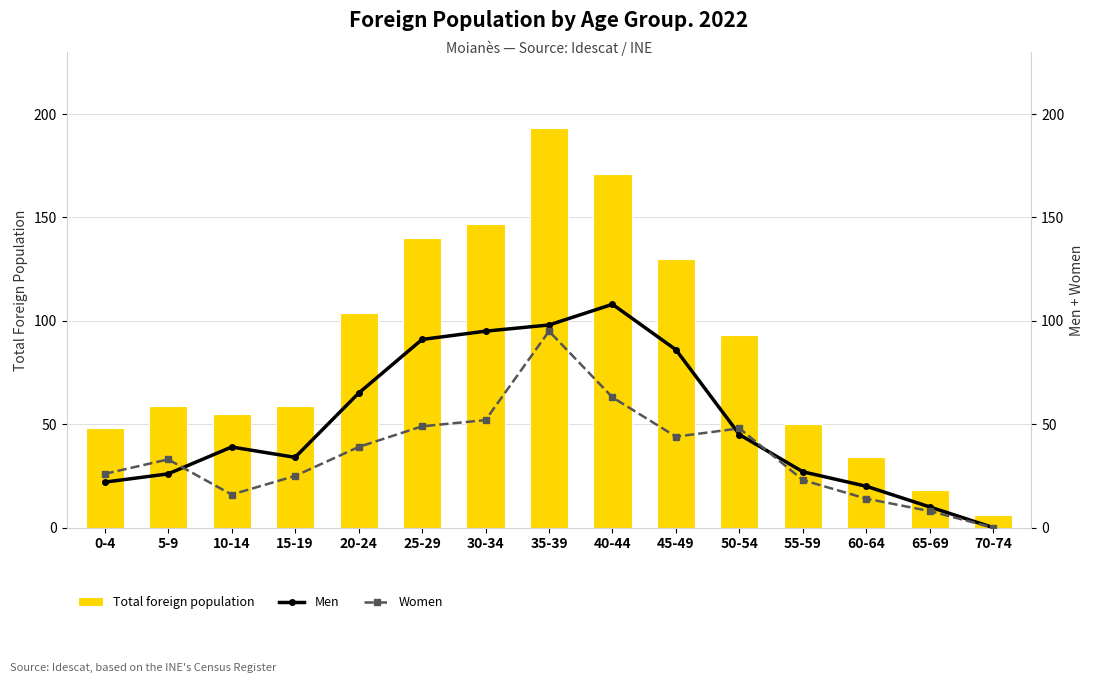

Which label corresponds to the largest value in the chart?

35-39